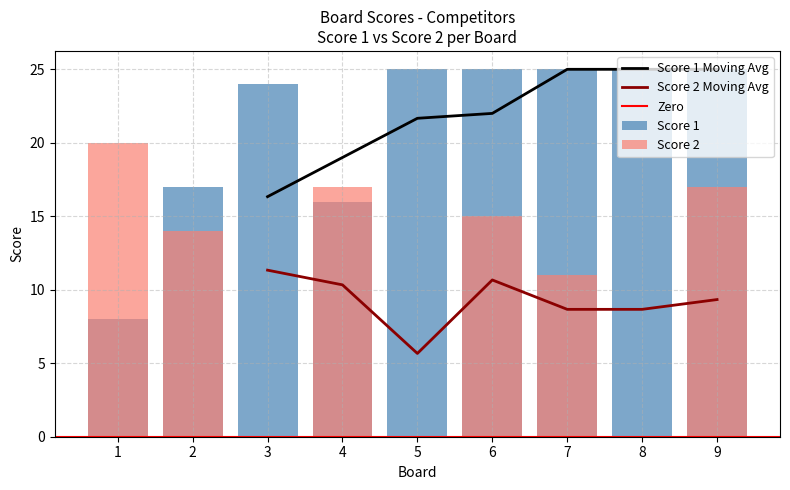

Rank the series by their maximum value, from highest to lowest.

Score 1, Score 2